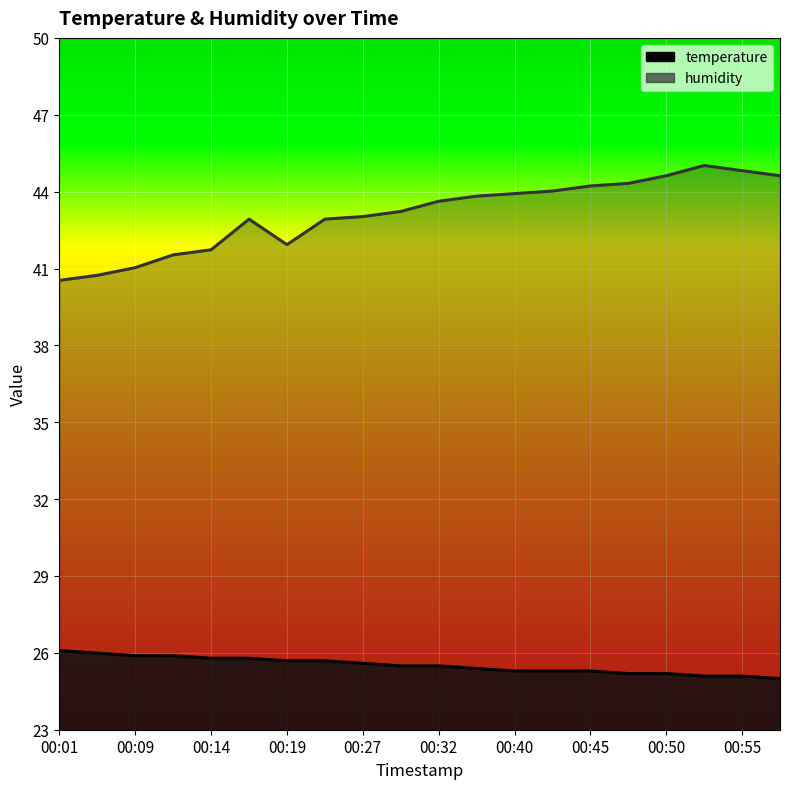

At which category is the sum across all series the highest?

00:52